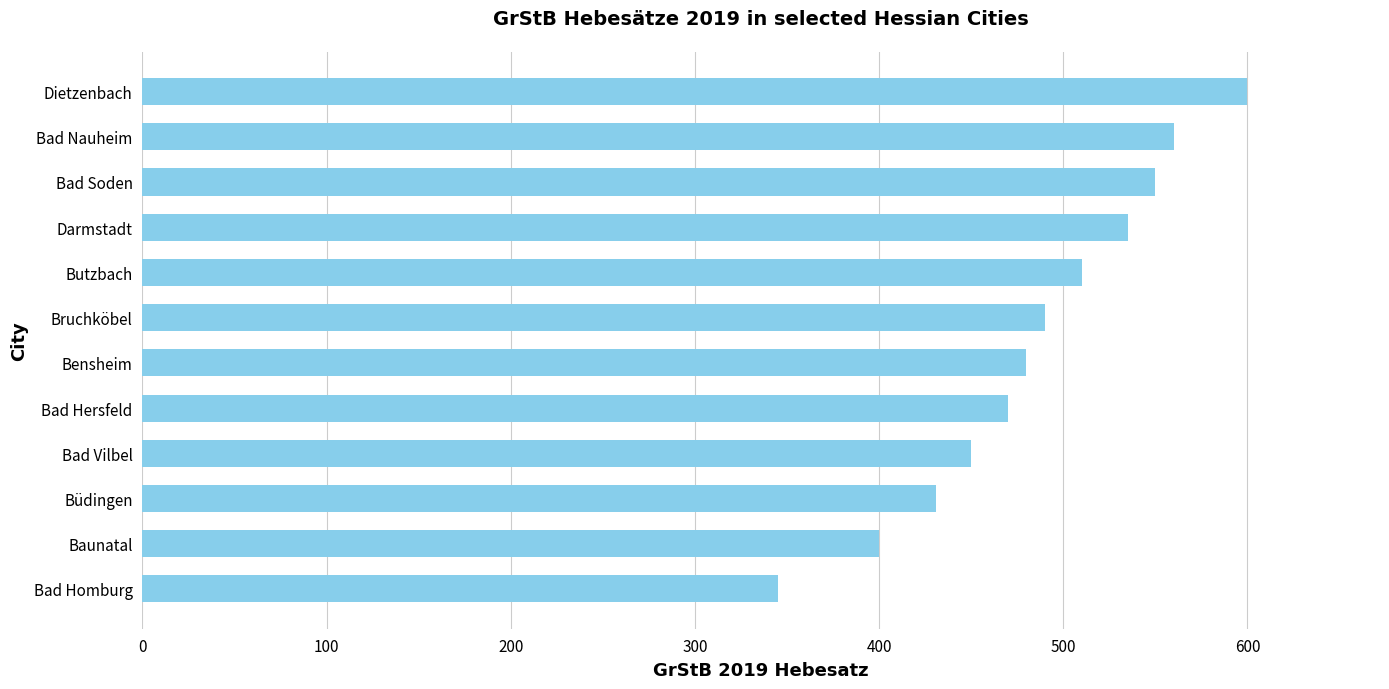

Are the bars horizontal?

Yes